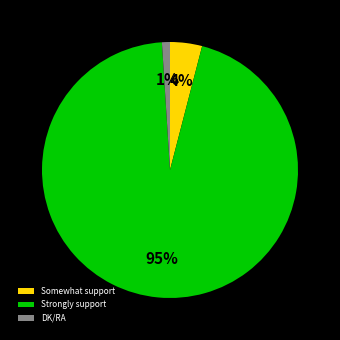

Does Strongly support represent more than half of the total?

Yes